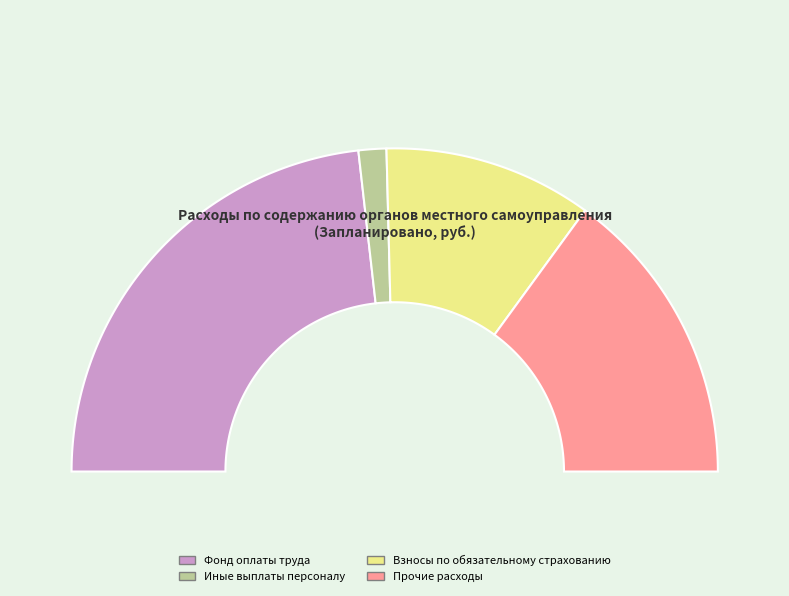

Count the number of slices in the pie.

4